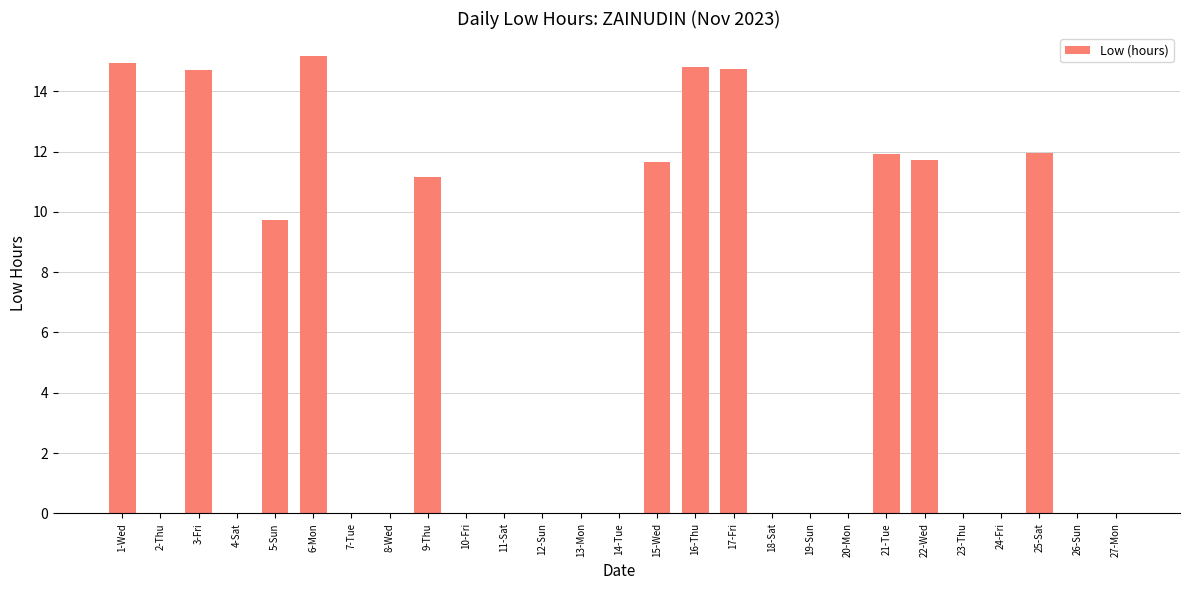

Between 7-Tue and 3-Fri, which is larger?

3-Fri